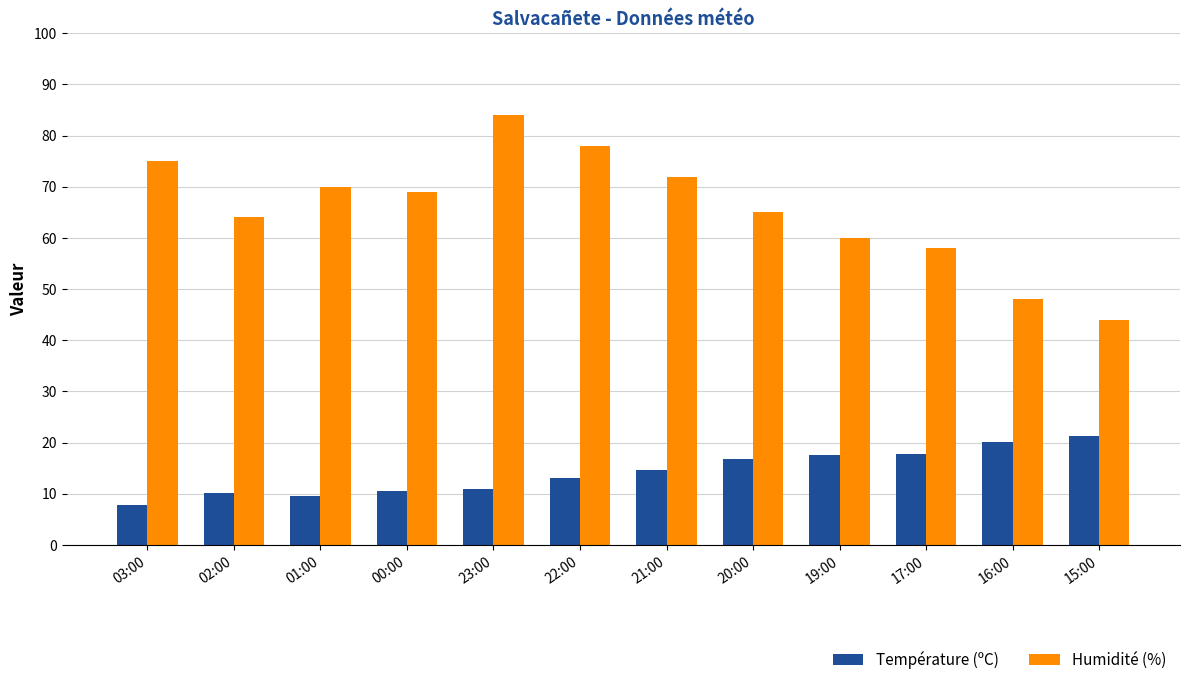

Count the number of categories in the chart.

12